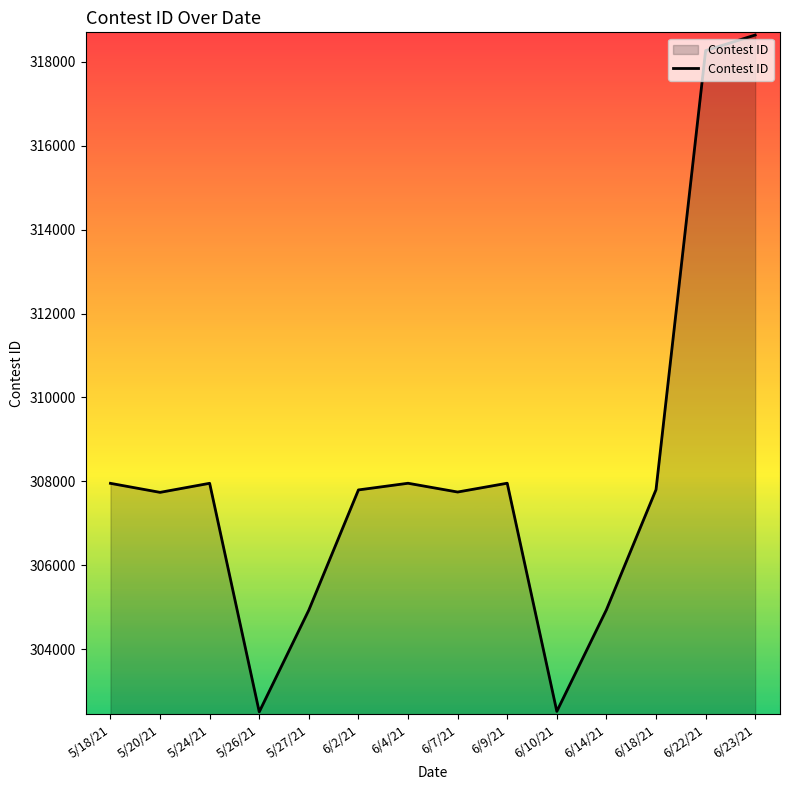

Which label corresponds to the largest value in the chart?

6/23/21